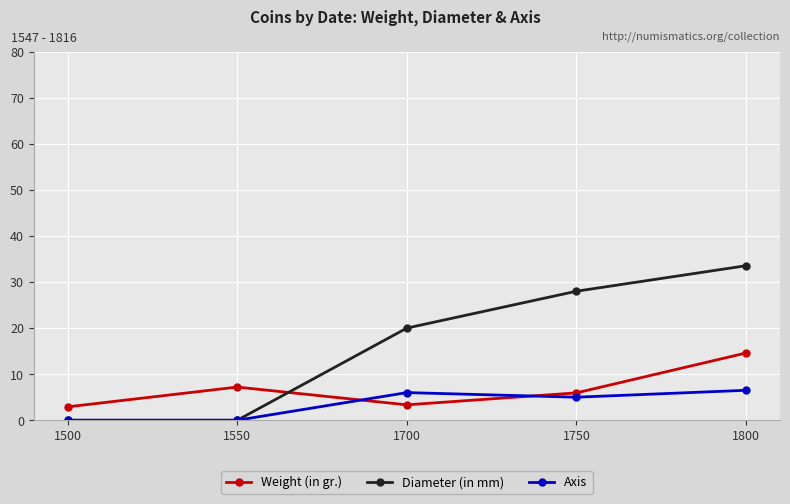

Does the chart display data point markers on the line(s)?

Yes